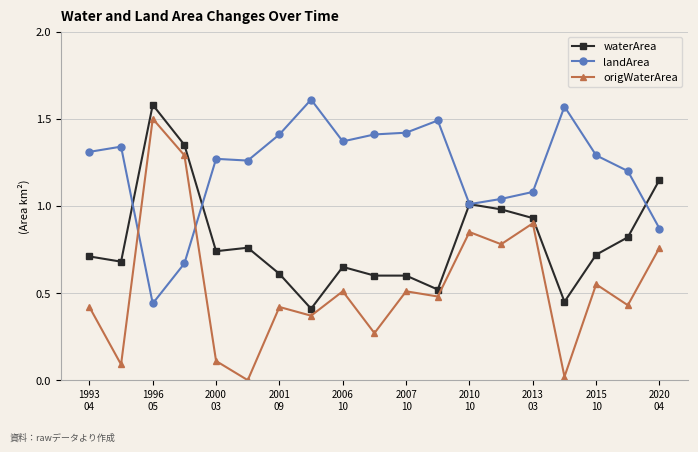

Which series has the largest total across all categories?

landArea